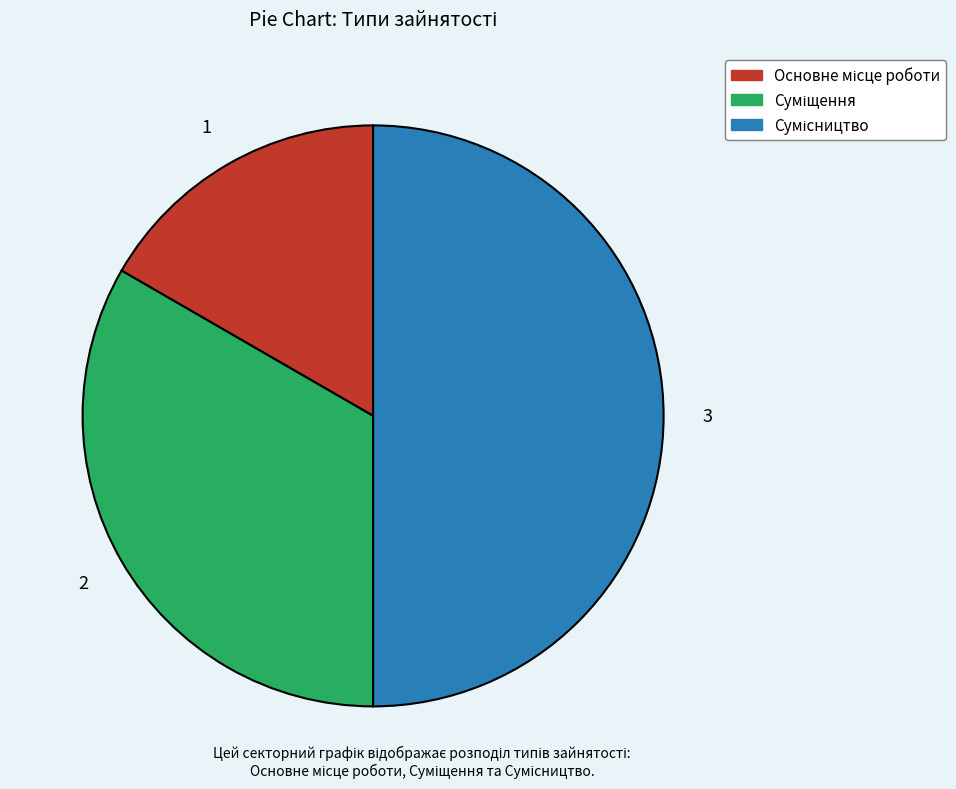

Is it true that Основне місце роботи is 17% of the pie?

True